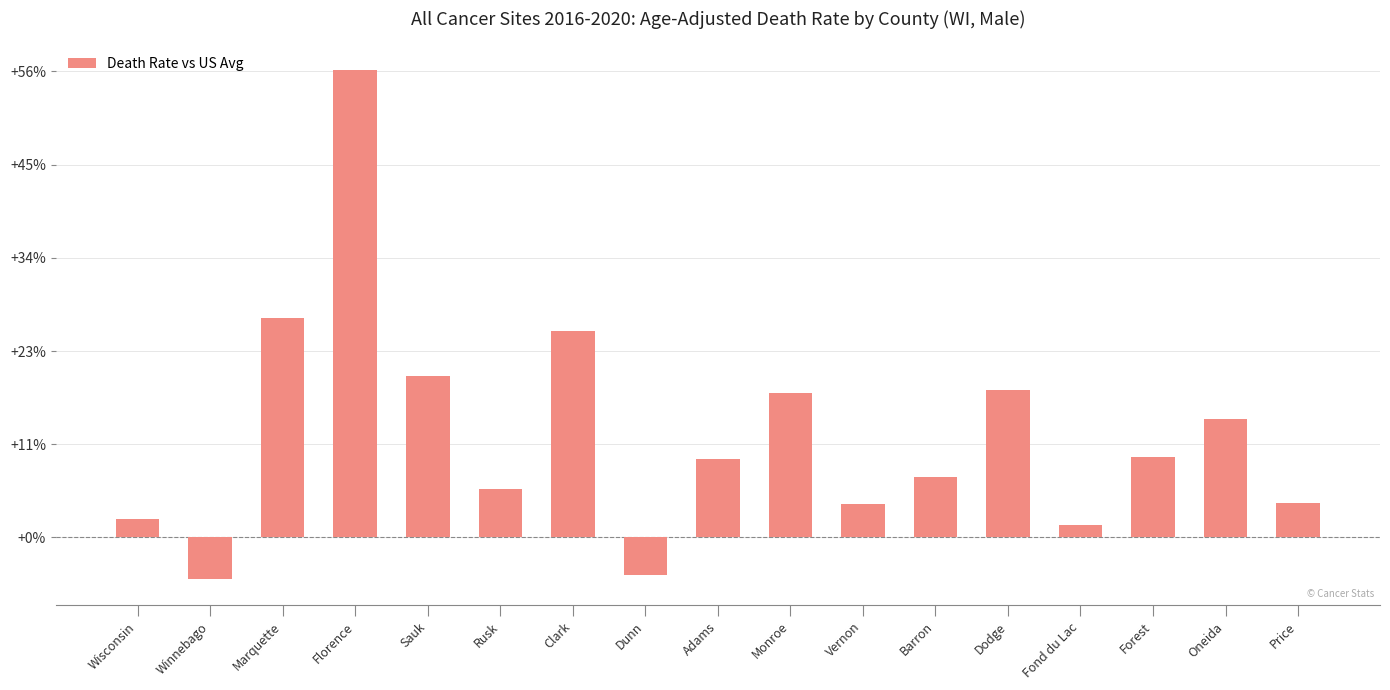

Where does the data first go above 16?

Marquette